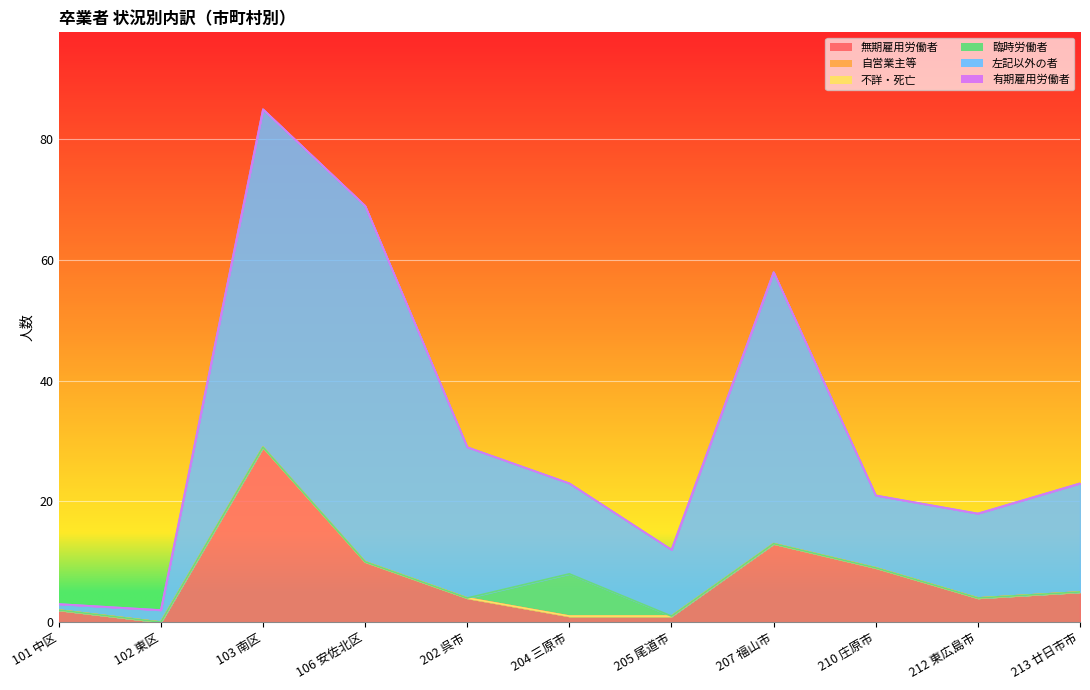

True or false: 不詳・死亡 and 有期雇用労働者 cross at least once.

False